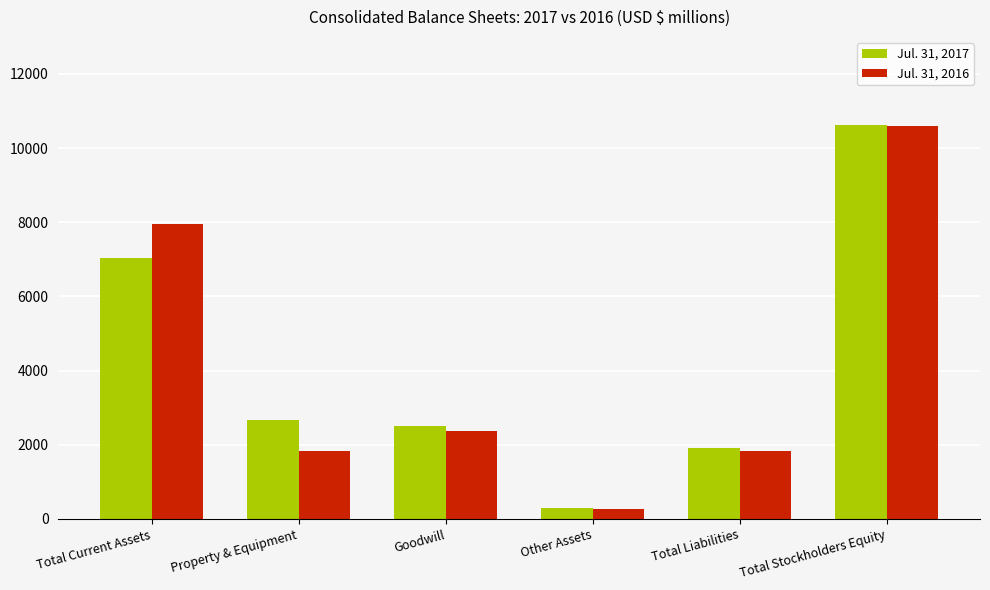

Is it true that Jul. 31, 2016 equals 7963 at Total Current Assets?

True